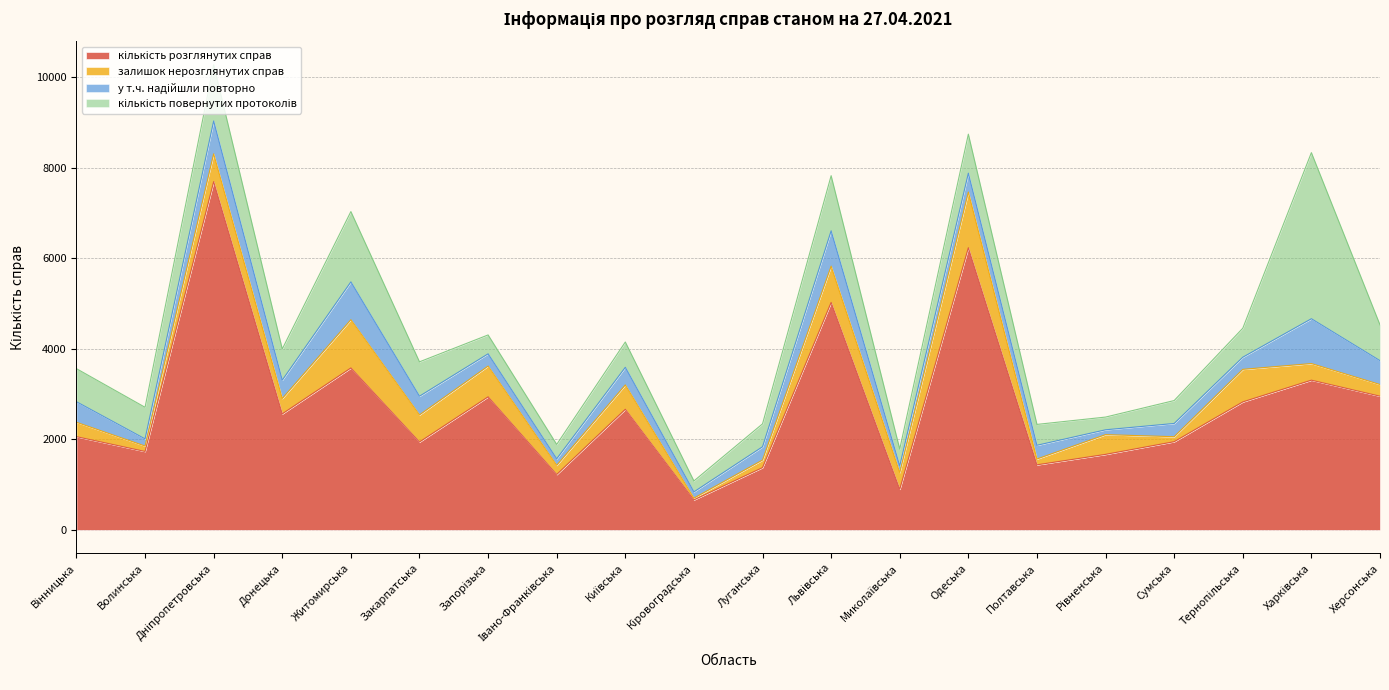

True or false: кількість повернутих протоколів and у т.ч. надійшли повторно cross at least once.

False